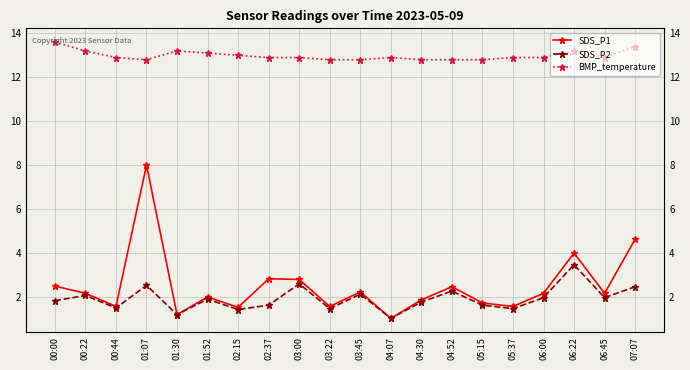

What is the value of the BMP_temperature point at the 10th from the left?

12.8